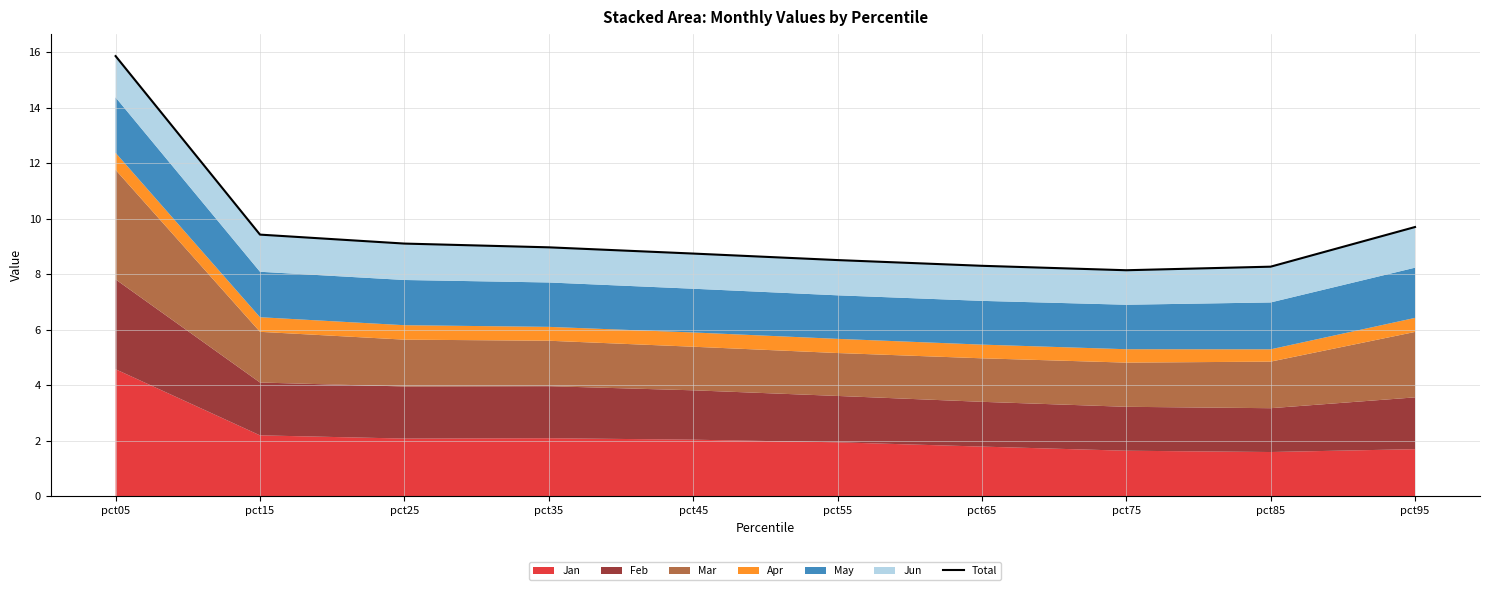

What is the sum of the values at pct95 and pct05?

25.6